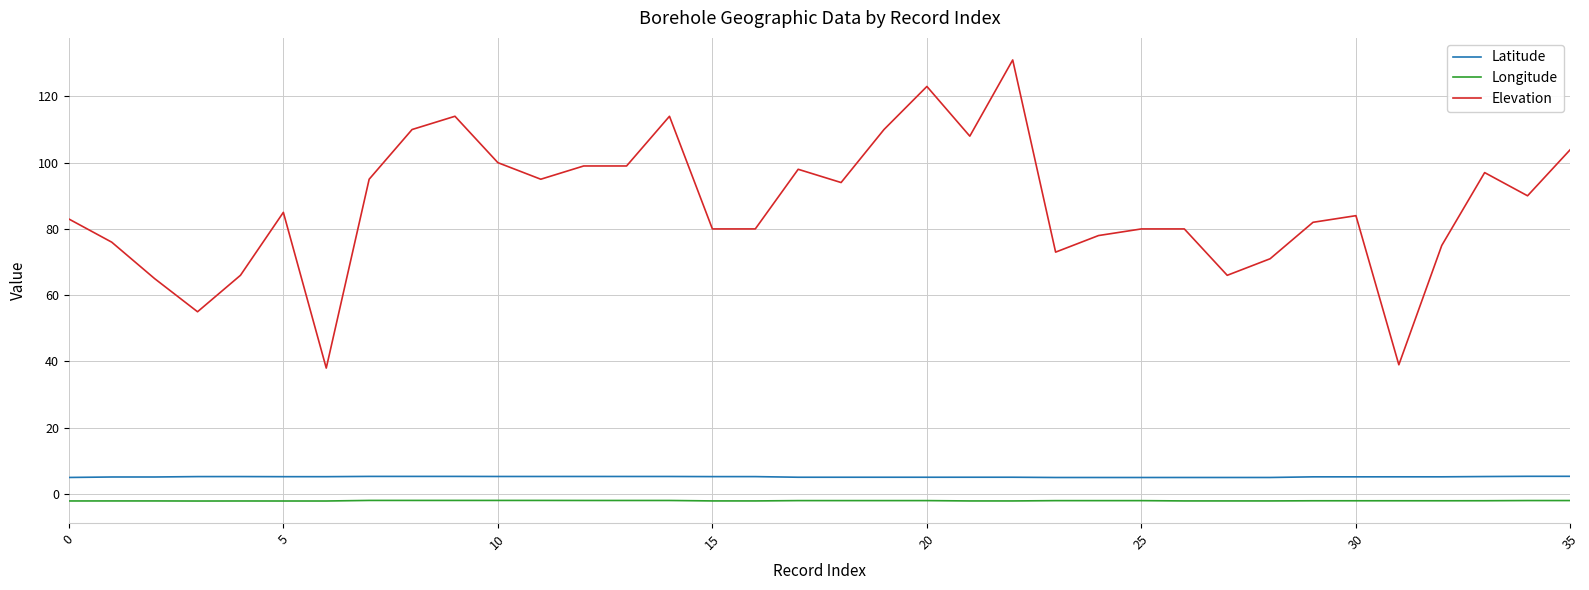

What is the difference between the maximum and minimum values in the Elevation series?

93.0